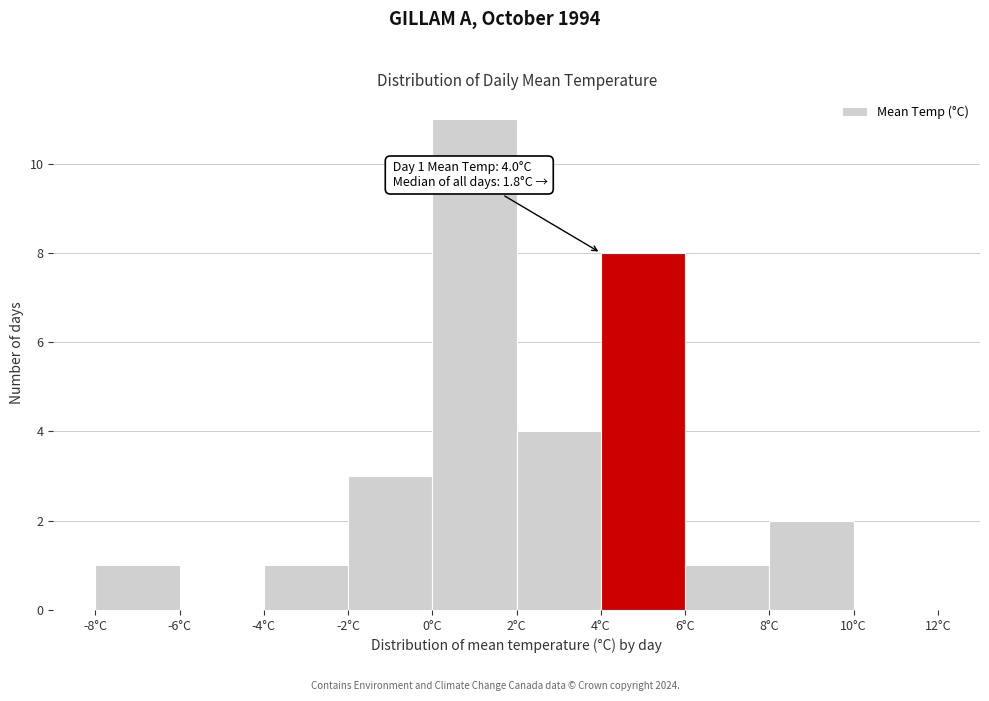

Which range on the x-axis has the tallest bar?

0 to 2